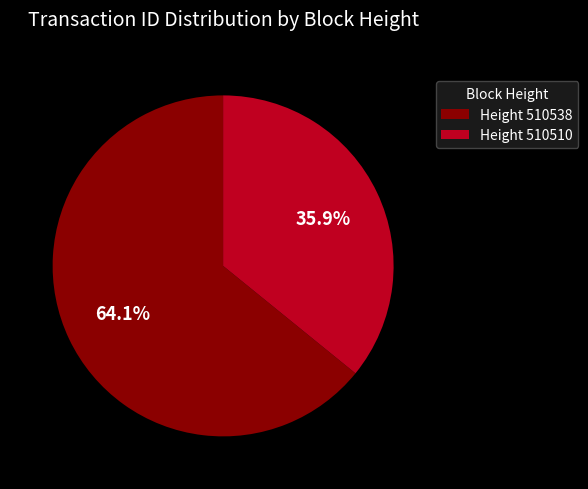

Count the number of slices in the pie.

2